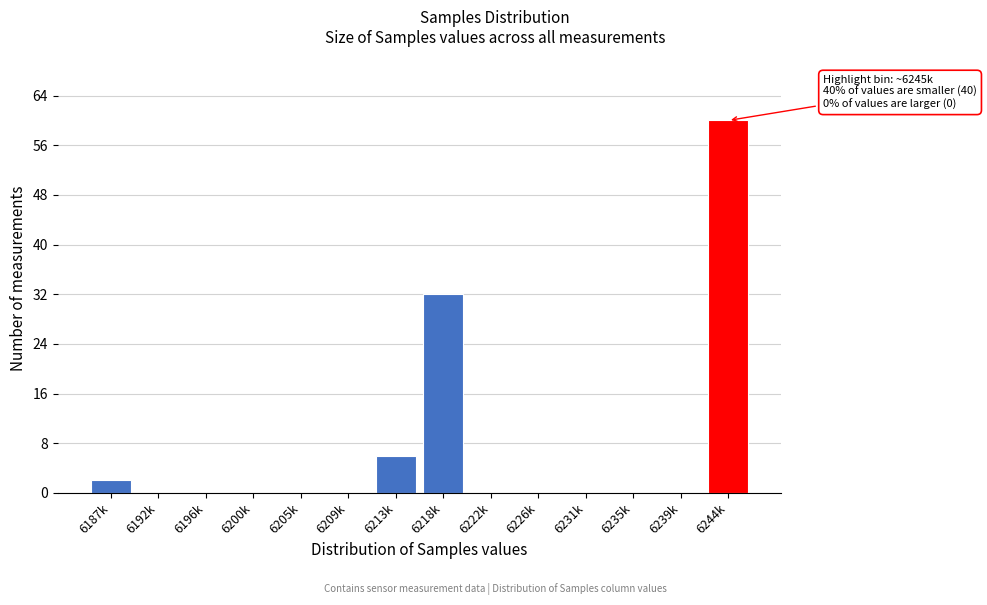

Reading left to right, extract all data points from this chart.

6187k=2	6192k=0	6196k=0	6200k=0	6205k=0	6209k=0	6213k=6	6218k=32	6222k=0	6226k=0	6231k=0	6235k=0	6239k=0	6244k=60